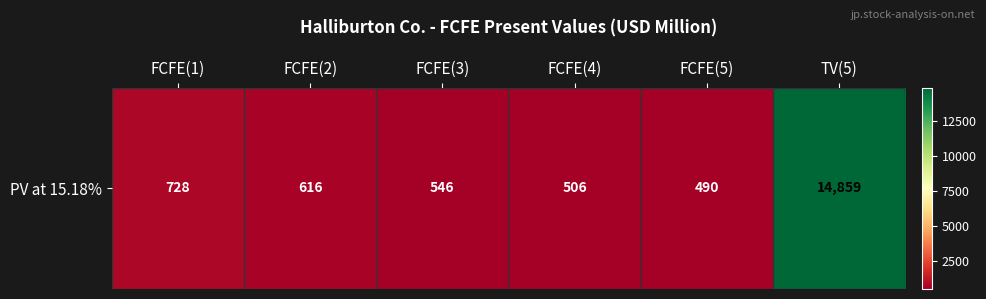

Rank the categories by value from highest to lowest.

TV(5), FCFE(1), FCFE(2), FCFE(3), FCFE(4), FCFE(5)